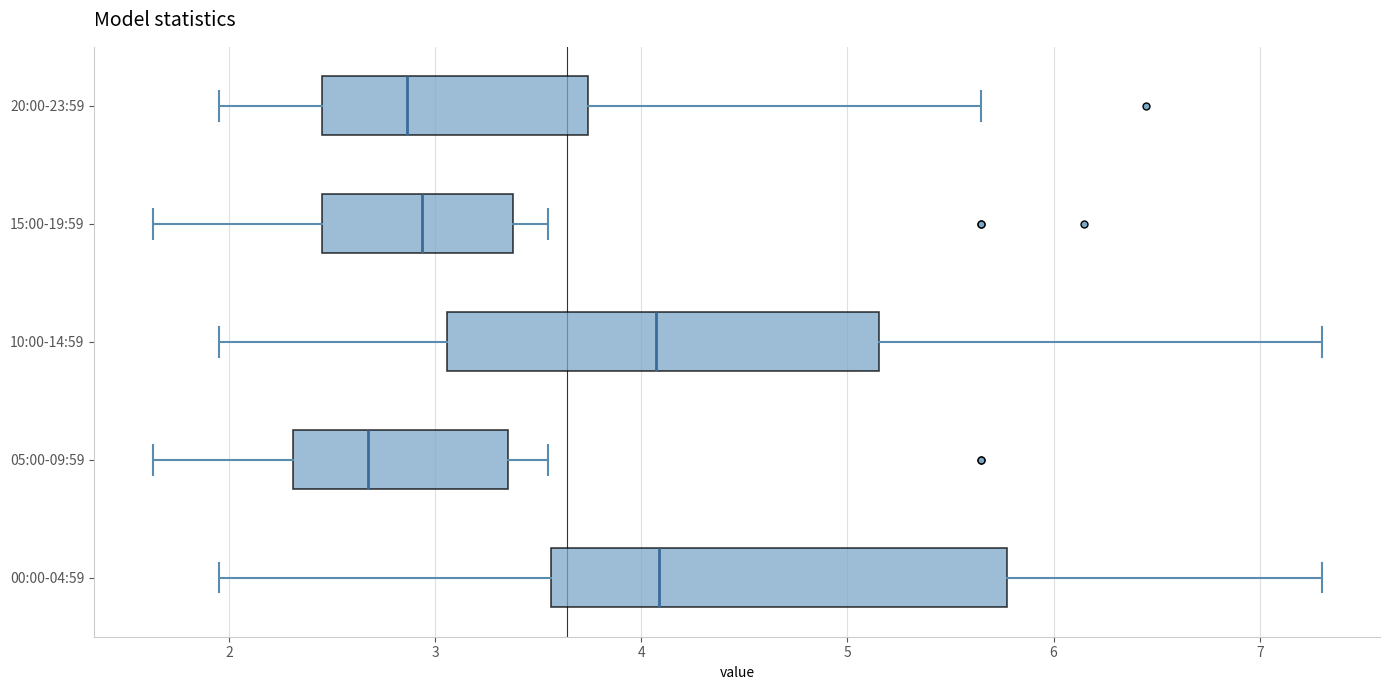

Reading bottom to top, read every box against the x-axis: the position of its median line, the range the box covers, and the ends of its whiskers. The values are not printed on the chart, so give them approximately, as read against the axis.

00:00-04:59: median 4.1, box 3.6 to 5.8, whiskers 2.0 to 7.3
05:00-09:59: median 2.7, box 2.3 to 3.4, whiskers 1.6 to 3.6
10:00-14:59: median 4.1, box 3.1 to 5.2, whiskers 2.0 to 7.3
15:00-19:59: median 2.9, box 2.5 to 3.4, whiskers 1.6 to 3.6
20:00-23:59: median 2.9, box 2.5 to 3.7, whiskers 2.0 to 5.7